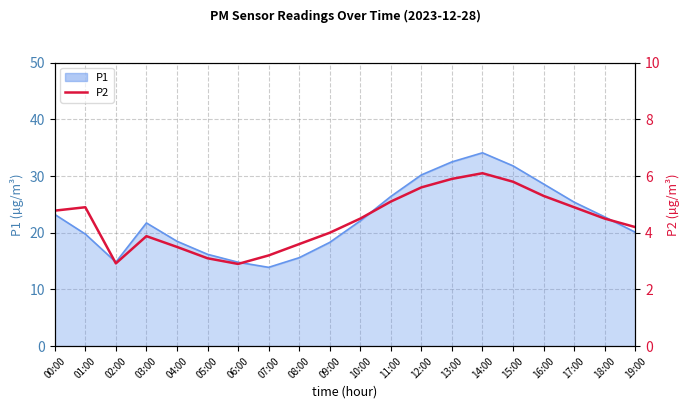

How many lines are shown in the chart?

1